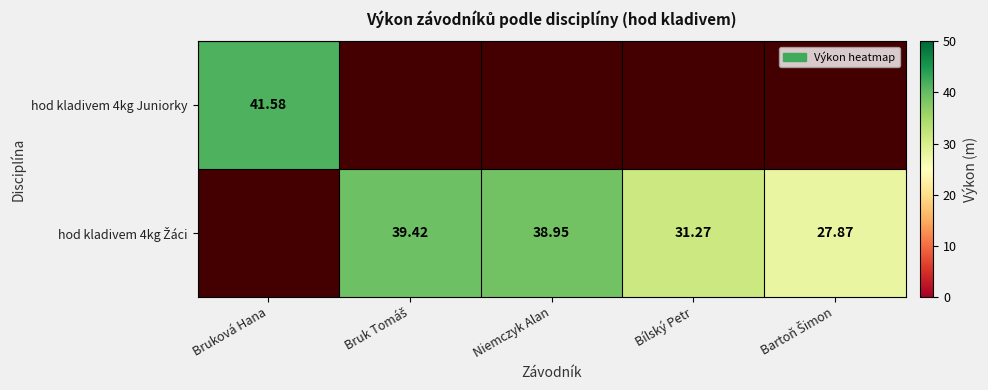

Is it true that hod kladivem 4kg Žáci equals 22.5 at Bruk Tomáš?

False